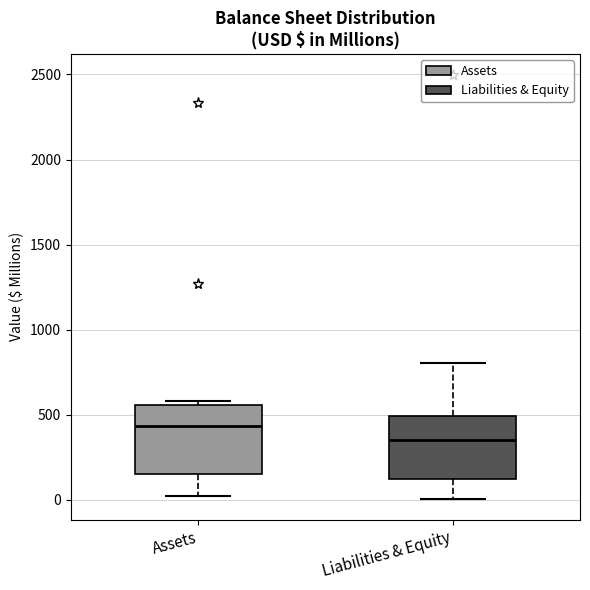

Which box's median line is the lowest?

Liabilities & Equity